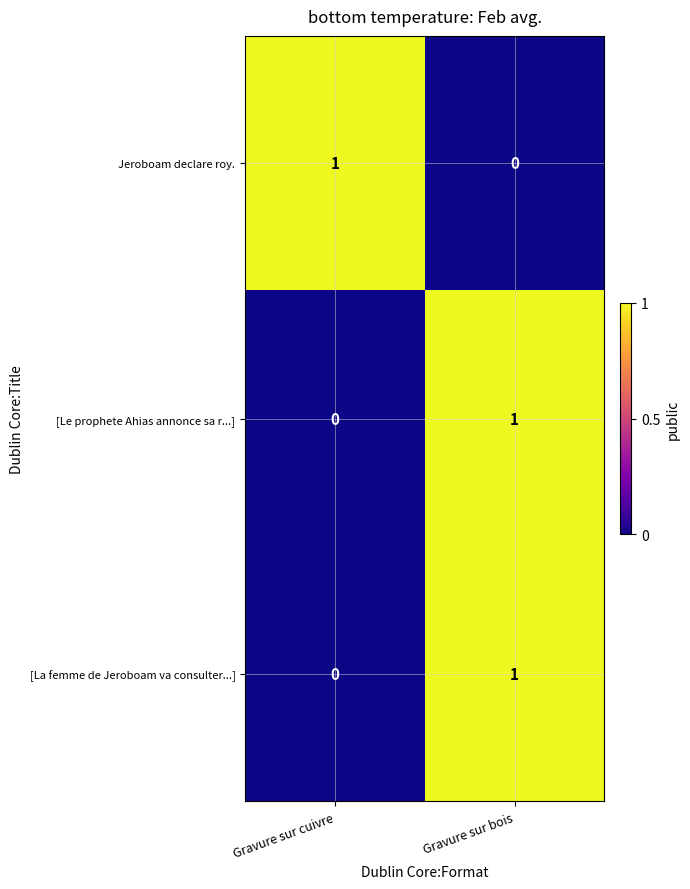

How many series are shown in this chart?

3